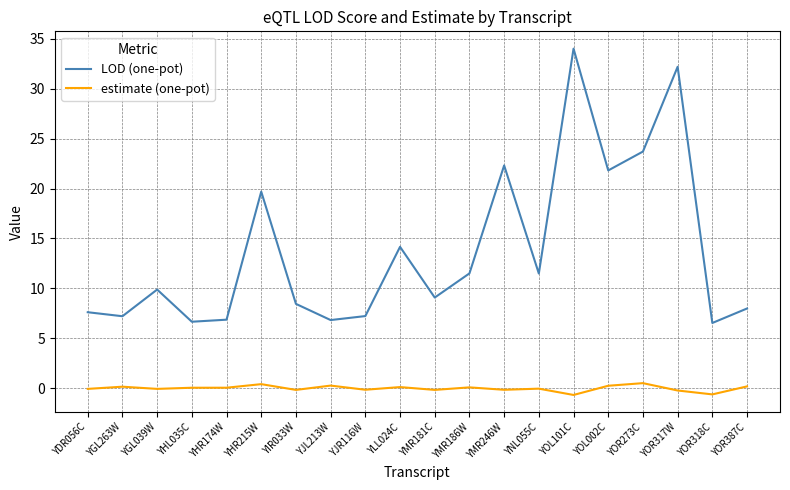

What is the total value across all series at YOL101C?

33.3